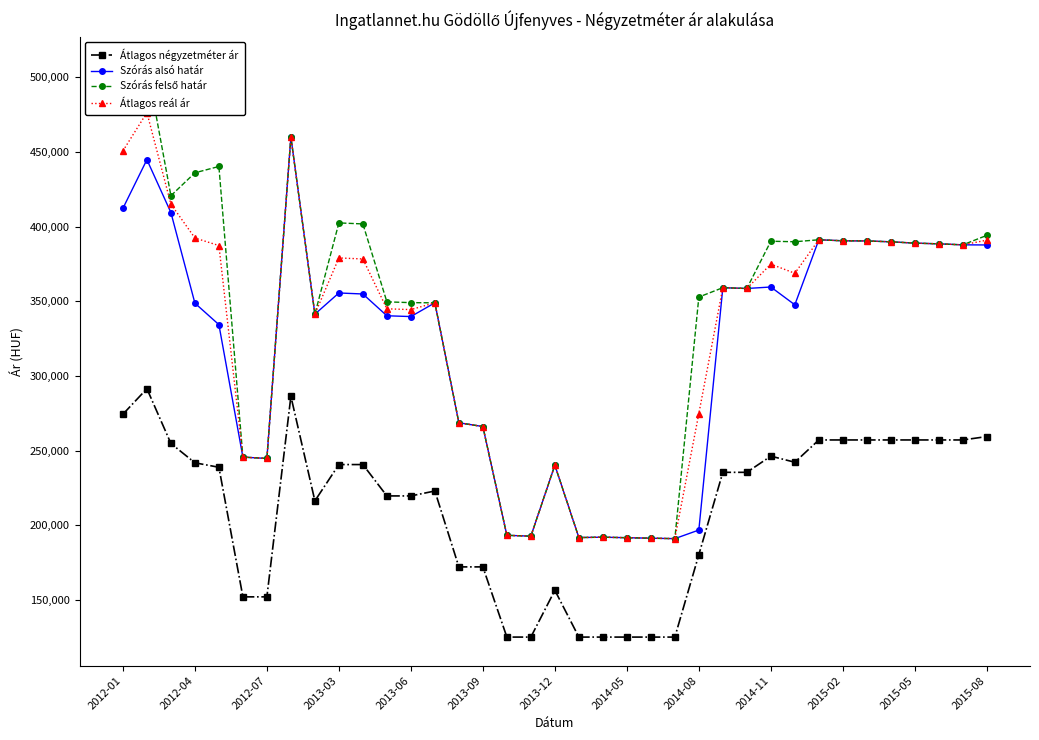

True or false: Szórás alsó határ and Átlagos négyzetméter ár intersect in this chart.

False